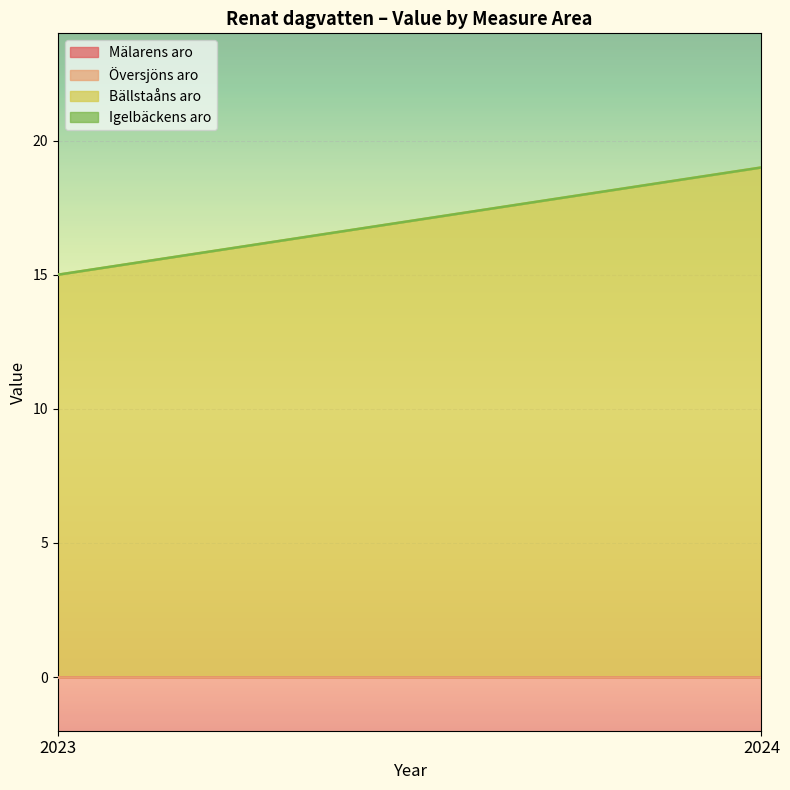

At 2023, list the series in order from largest to smallest.

Bällstaåns aro, Mälarens aro, Översjöns aro, Igelbäckens aro